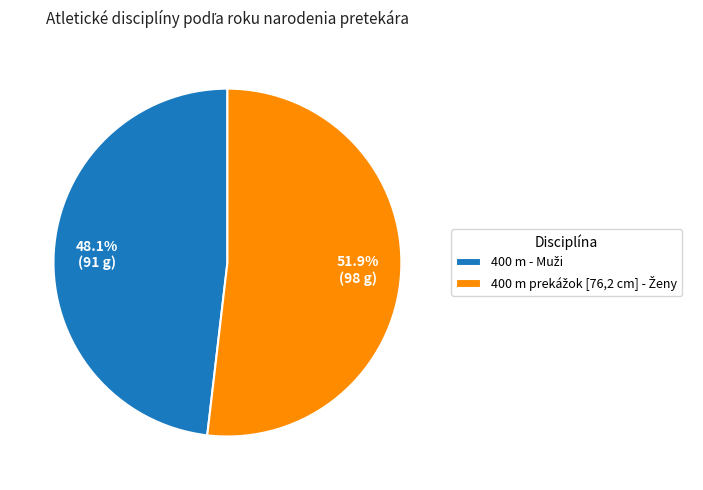

How many slices are in this pie chart?

2